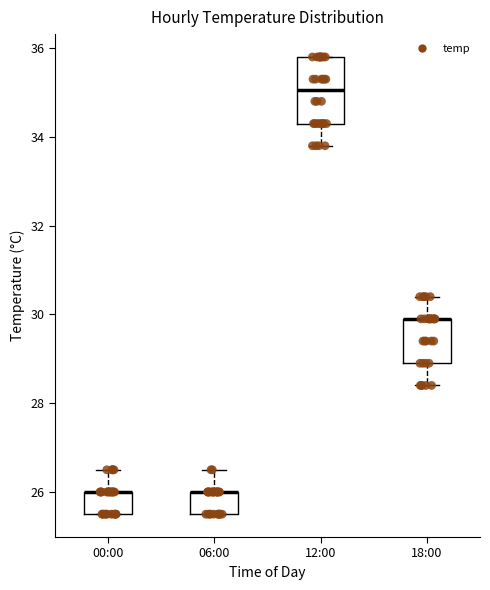

Comparing the boxes themselves (not the whiskers), which one is the tallest?

12:00